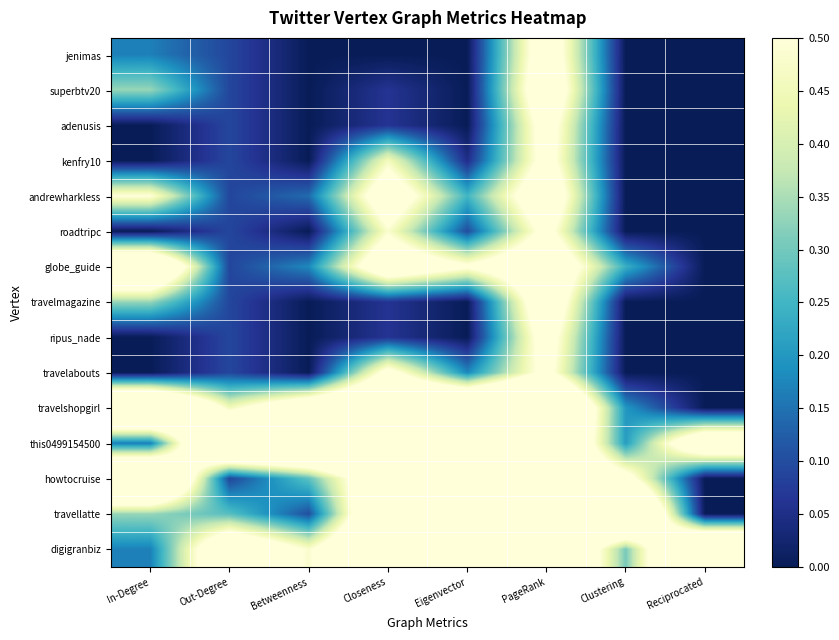

Reading right to left, list all the values displayed in this chart.

jenimas: Reciprocated=0.0	Clustering=0.0	PageRank=0.6	Eigenvector=0.0	Closeness=0.0	Betweenness=0.0	Out-Degree=0.1	In-Degree=0.2
superbtv20: Reciprocated=0.0	Clustering=0.0	PageRank=0.7	Eigenvector=0.0	Closeness=0.1	Betweenness=0.0	Out-Degree=0.1	In-Degree=0.3
adenusis: Reciprocated=0.0	Clustering=0.0	PageRank=0.6	Eigenvector=0.0	Closeness=0.1	Betweenness=0.0	Out-Degree=0.1	In-Degree=0.0
kenfry10: Reciprocated=0.0	Clustering=0.0	PageRank=0.6	Eigenvector=0.0	Closeness=0.5	Betweenness=0.0	Out-Degree=0.1	In-Degree=0.0
andrewharkless: Reciprocated=0.0	Clustering=0.0	PageRank=0.7	Eigenvector=0.3	Closeness=0.6	Betweenness=0.1	Out-Degree=0.1	In-Degree=0.5
roadtripc: Reciprocated=0.0	Clustering=0.0	PageRank=0.6	Eigenvector=0.1	Closeness=0.5	Betweenness=0.0	Out-Degree=0.1	In-Degree=0.0
globe_guide: Reciprocated=0.0	Clustering=0.2	PageRank=0.7	Eigenvector=0.5	Closeness=0.7	Betweenness=0.2	Out-Degree=0.1	In-Degree=0.8
travelmagazine: Reciprocated=0.0	Clustering=0.0	PageRank=0.7	Eigenvector=0.0	Closeness=0.1	Betweenness=0.0	Out-Degree=0.1	In-Degree=0.3
ripus_nade: Reciprocated=0.0	Clustering=0.0	PageRank=0.6	Eigenvector=0.0	Closeness=0.1	Betweenness=0.0	Out-Degree=0.1	In-Degree=0.0
travelabouts: Reciprocated=0.0	Clustering=0.0	PageRank=0.5	Eigenvector=0.2	Closeness=0.6	Betweenness=0.0	Out-Degree=0.1	In-Degree=0.0
travelshopgirl: Reciprocated=0.0	Clustering=0.2	PageRank=1.0	Eigenvector=0.9	Closeness=0.8	Betweenness=0.7	Out-Degree=0.5	In-Degree=1.0
this0499154500: Reciprocated=0.7	Clustering=0.2	PageRank=0.9	Eigenvector=1.0	Closeness=1.0	Betweenness=1.0	Out-Degree=1.0	In-Degree=0.2
howtocruise: Reciprocated=0.0	Clustering=0.6	PageRank=0.8	Eigenvector=0.7	Closeness=0.7	Betweenness=0.3	Out-Degree=0.1	In-Degree=1.0
travellatte: Reciprocated=0.0	Clustering=1.0	PageRank=0.6	Eigenvector=0.8	Closeness=0.8	Betweenness=0.1	Out-Degree=0.3	In-Degree=0.3
digigranbiz: Reciprocated=1.0	Clustering=0.3	PageRank=0.9	Eigenvector=0.8	Closeness=0.9	Betweenness=0.5	Out-Degree=0.7	In-Degree=0.2